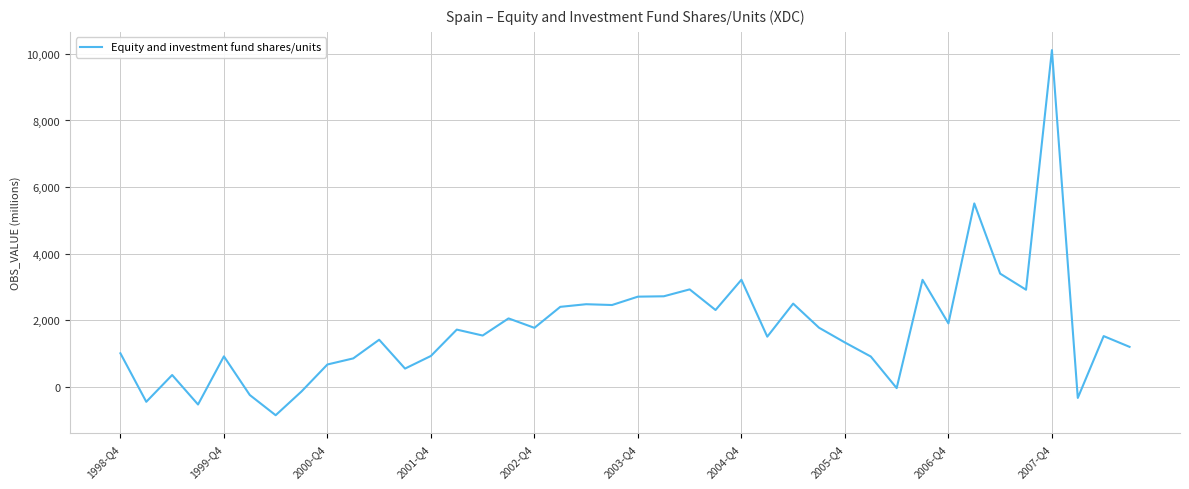

Count the number of data series in this chart.

1